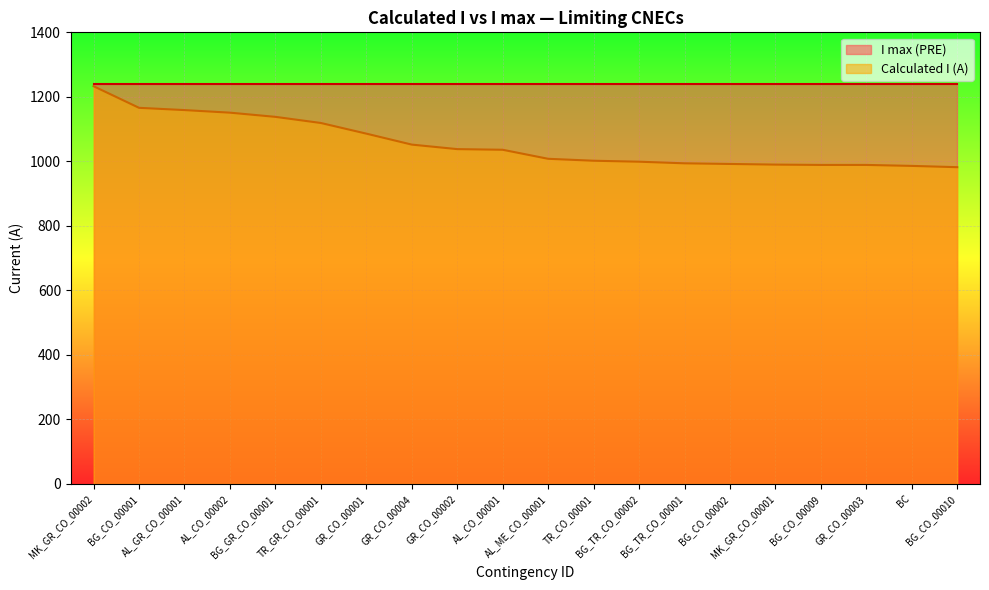

At which category does the chart reach its minimum across all series?

BG_CO_00010